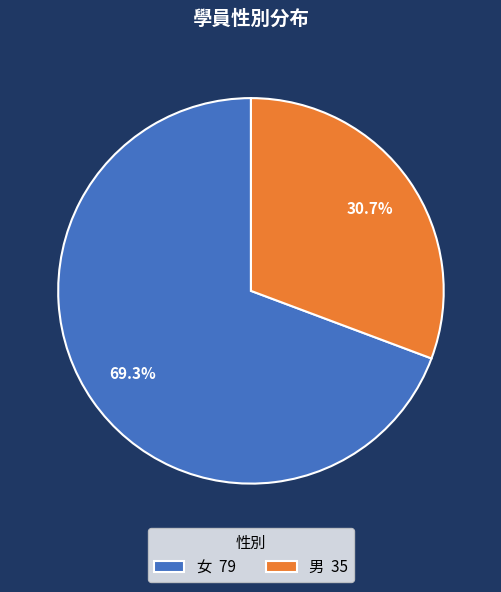

Combined, what portion of the pie is 女 and 男?

100.0%